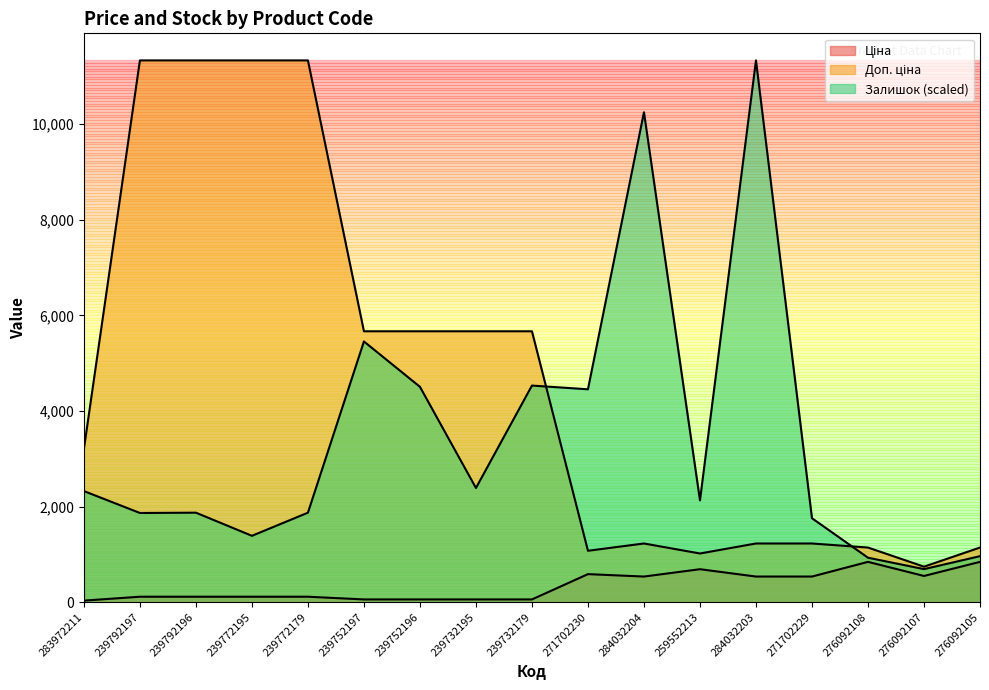

Which series has the largest range (max minus min)?

Залишок